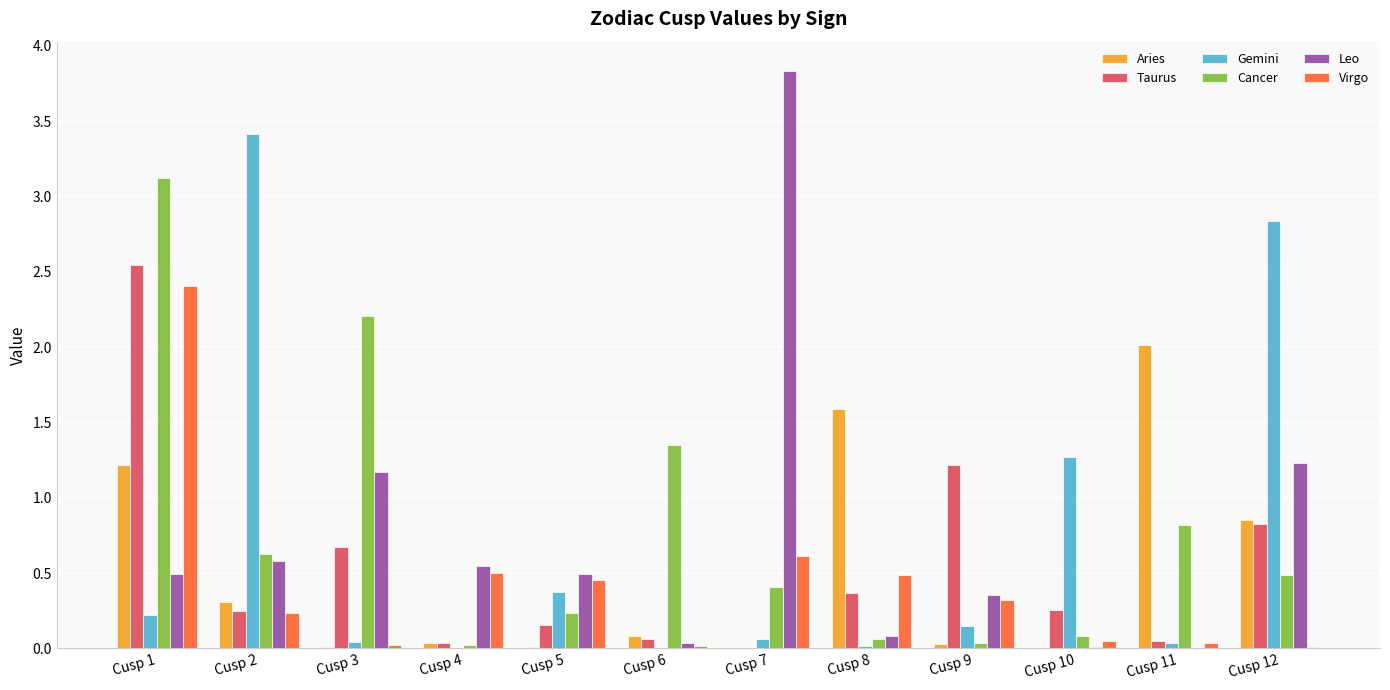

What is the difference between the Cancer values at Cusp 5 and Cusp 6?

1.1